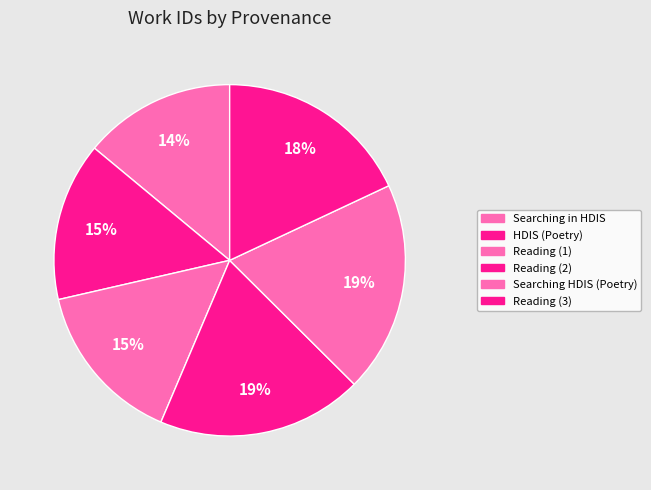

How many segments does this pie chart have?

6